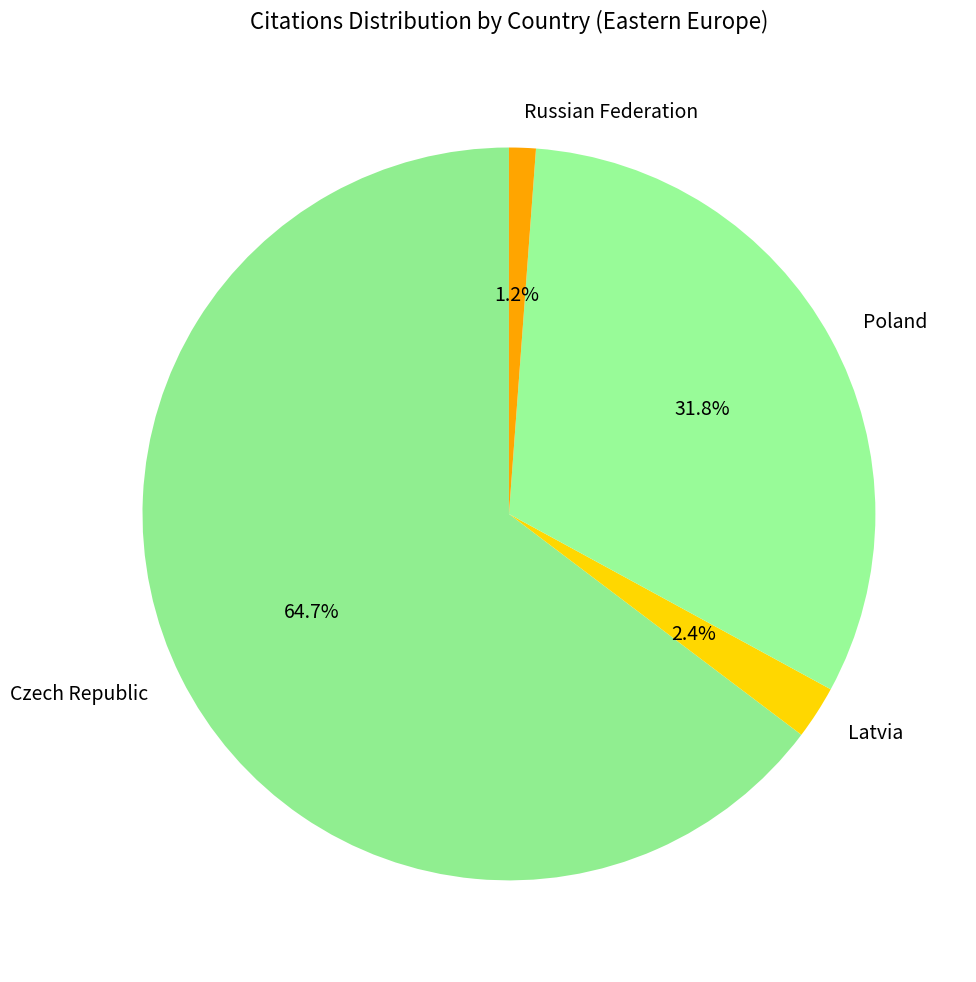

To the nearest percent, what is the difference between the Czech Republic and Poland slice percentages?

33%